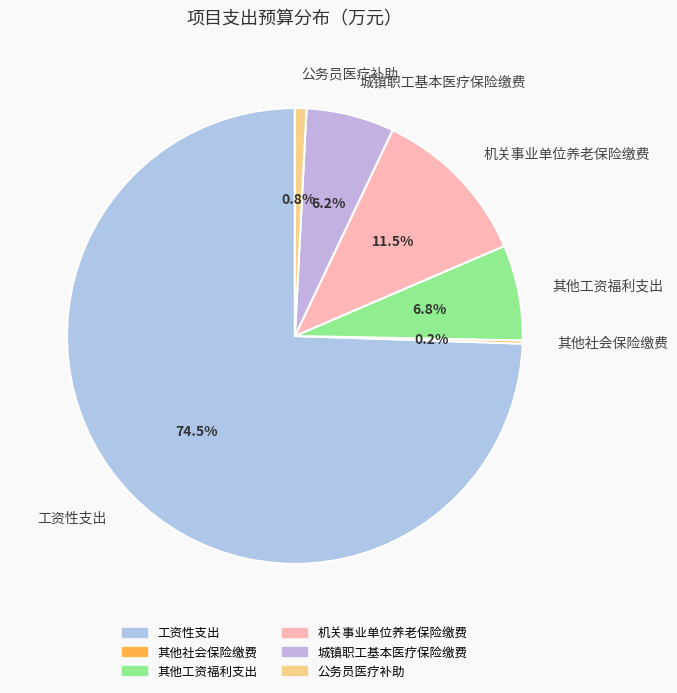

Which category has the biggest portion of the pie?

工资性支出